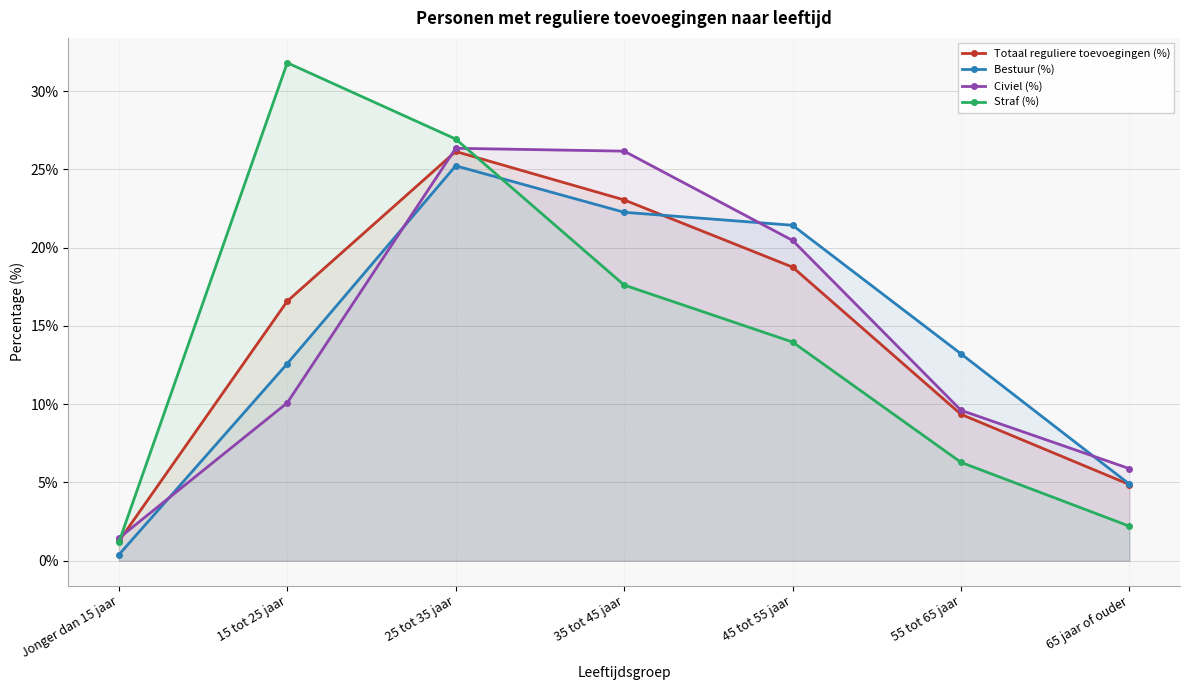

Which label corresponds to the largest value in the chart?

15 tot 25 jaar